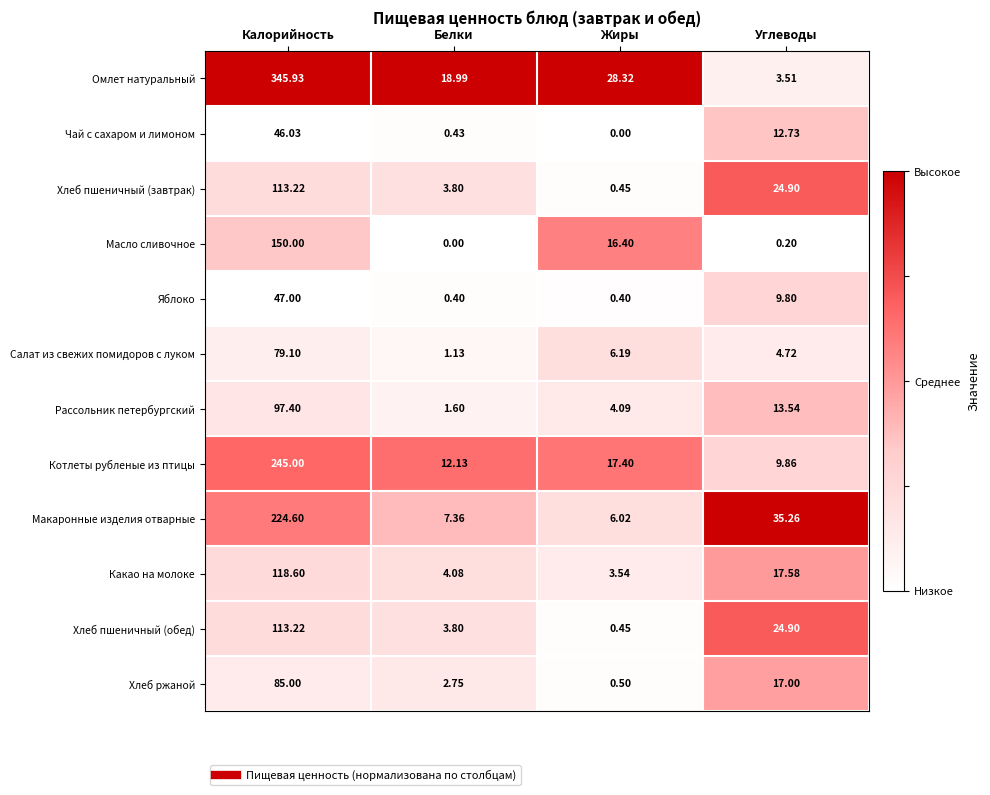

What is the greatest value displayed?

345.9